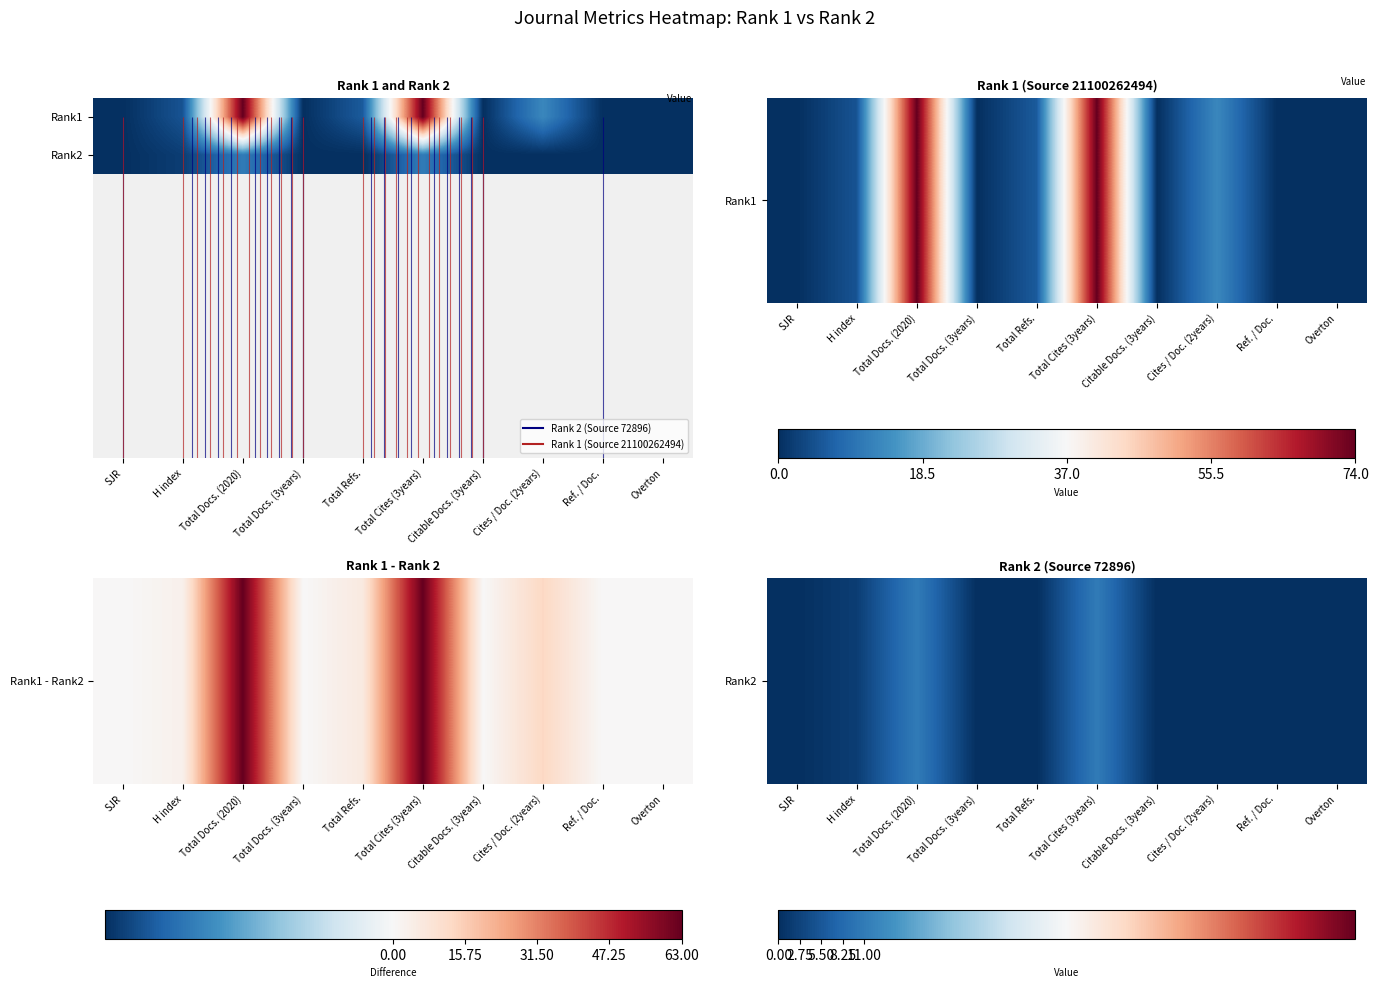

At which category is the sum across all series the highest?

Total Docs. (2020)